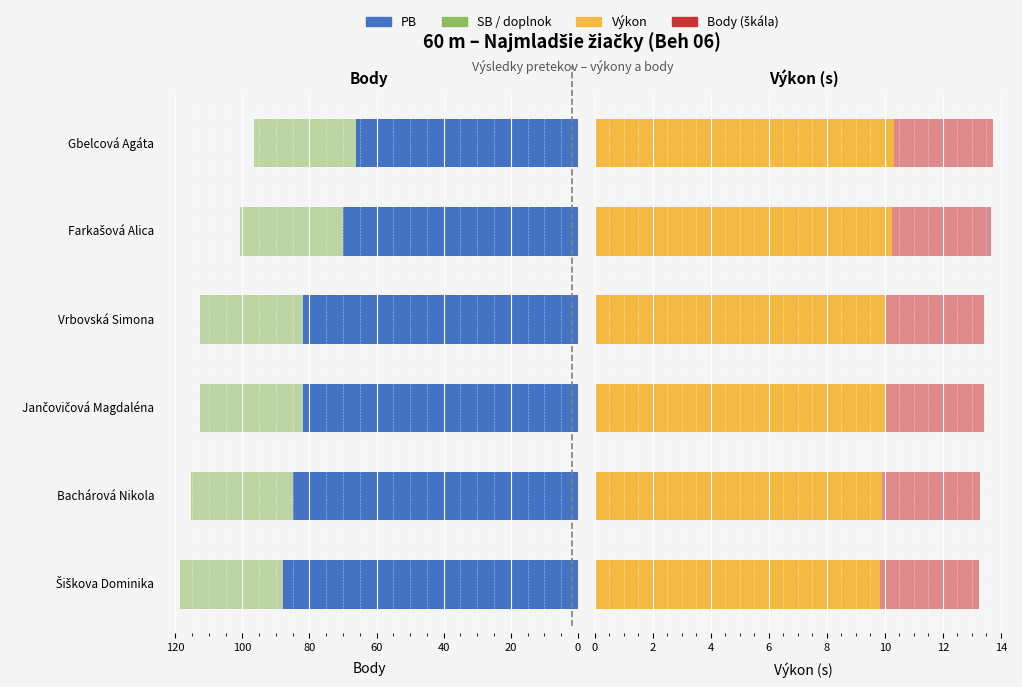

Count the number of categories in the chart.

6